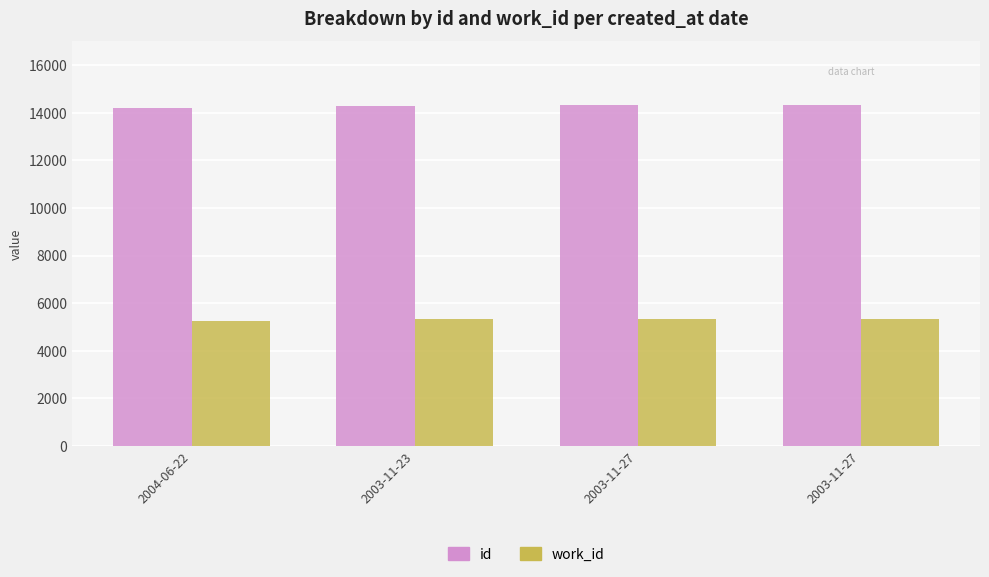

How many distinct data groups are displayed?

2